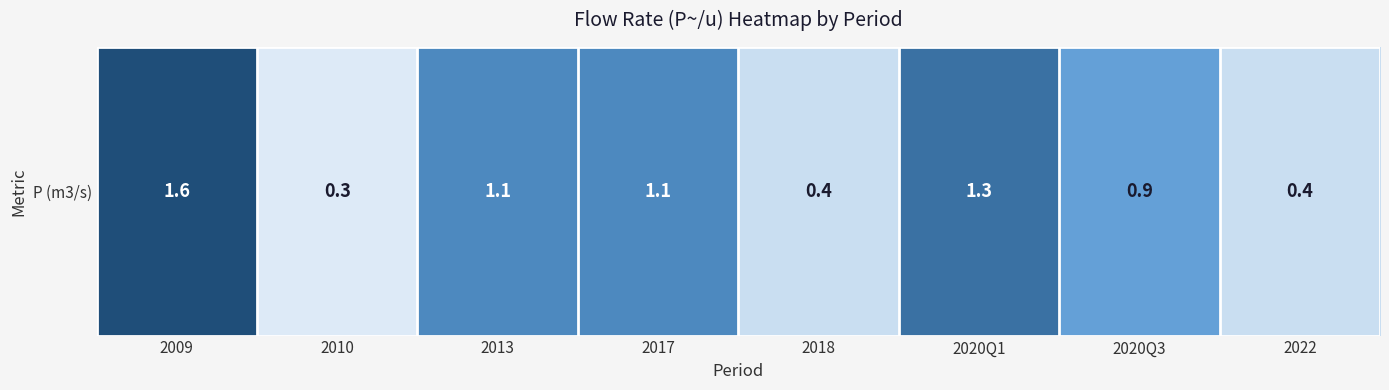

List the labels in order of value, largest first.

2009, 2020Q1, 2013, 2017, 2020Q3, 2018, 2022, 2010